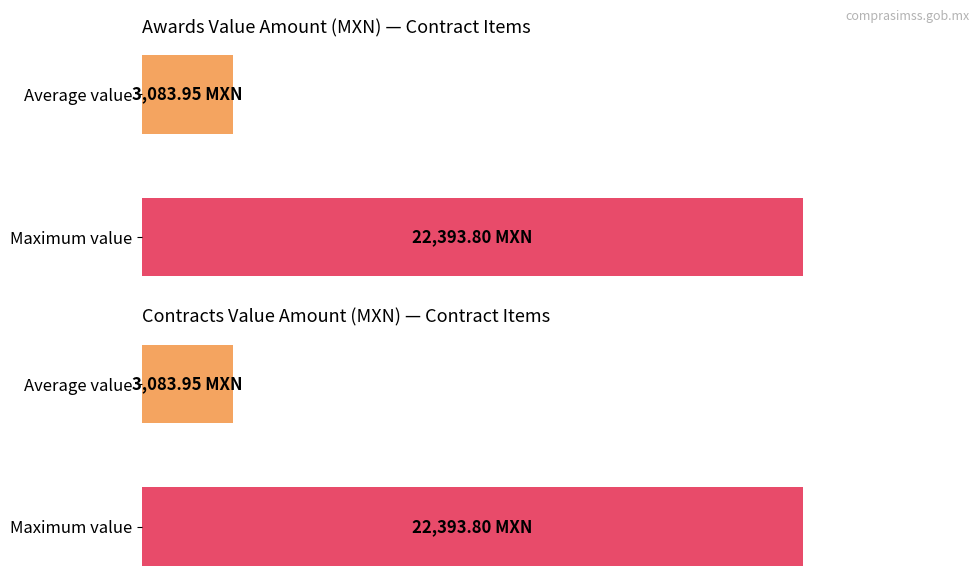

What is the total value across all series at Average value?

6167.9